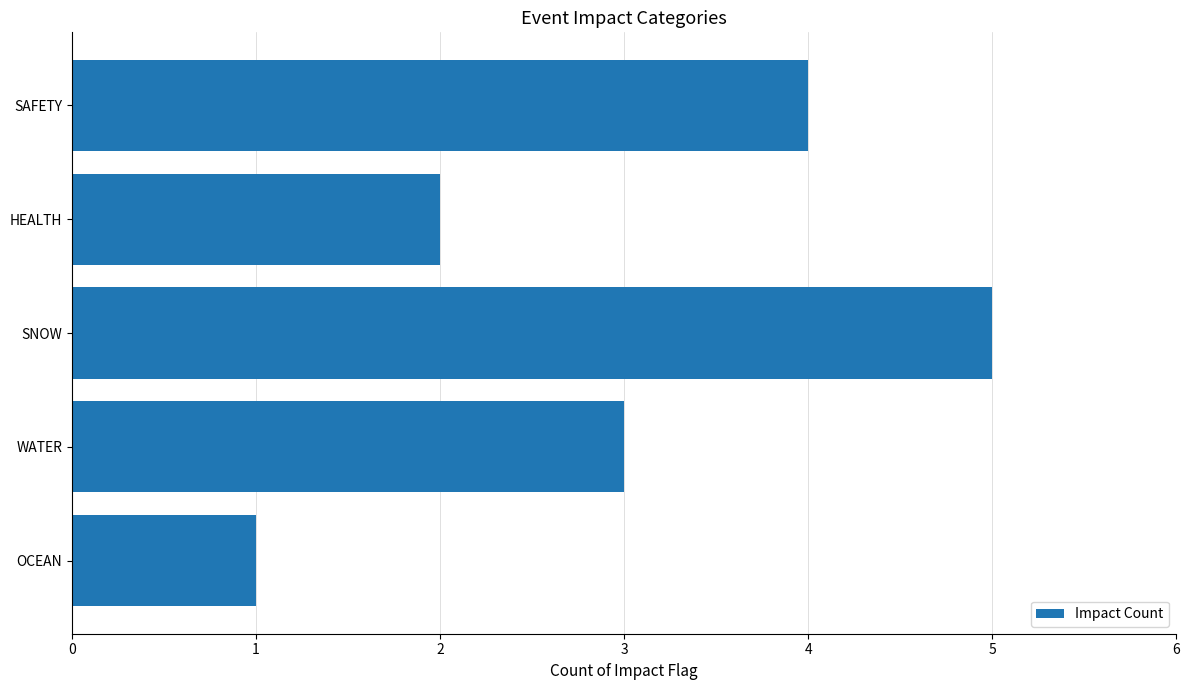

What is the difference between the maximum and minimum values?

4